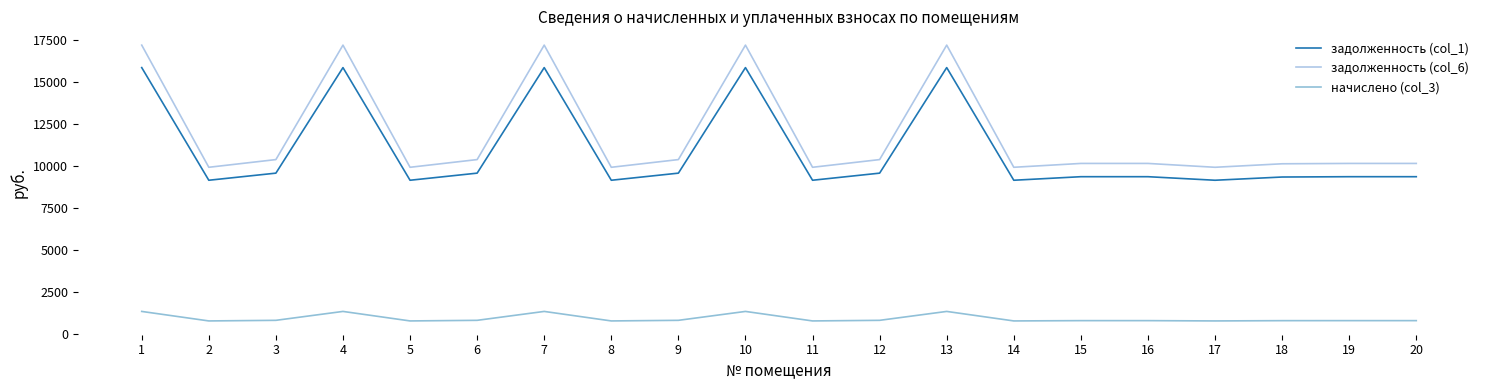

How many lines are shown in the chart?

3